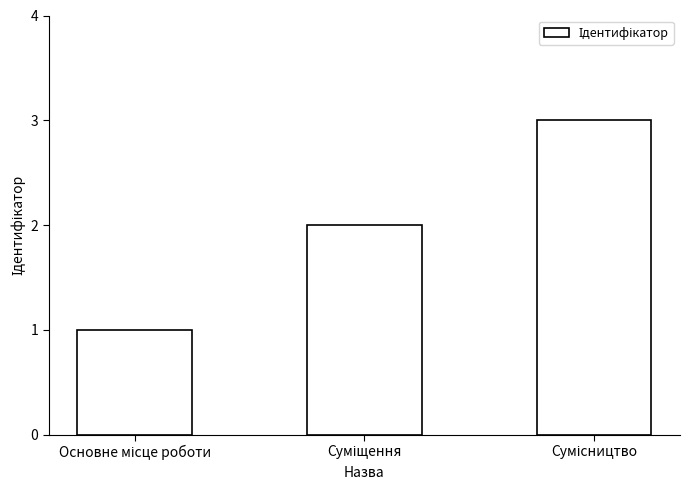

Are the bars horizontal?

No